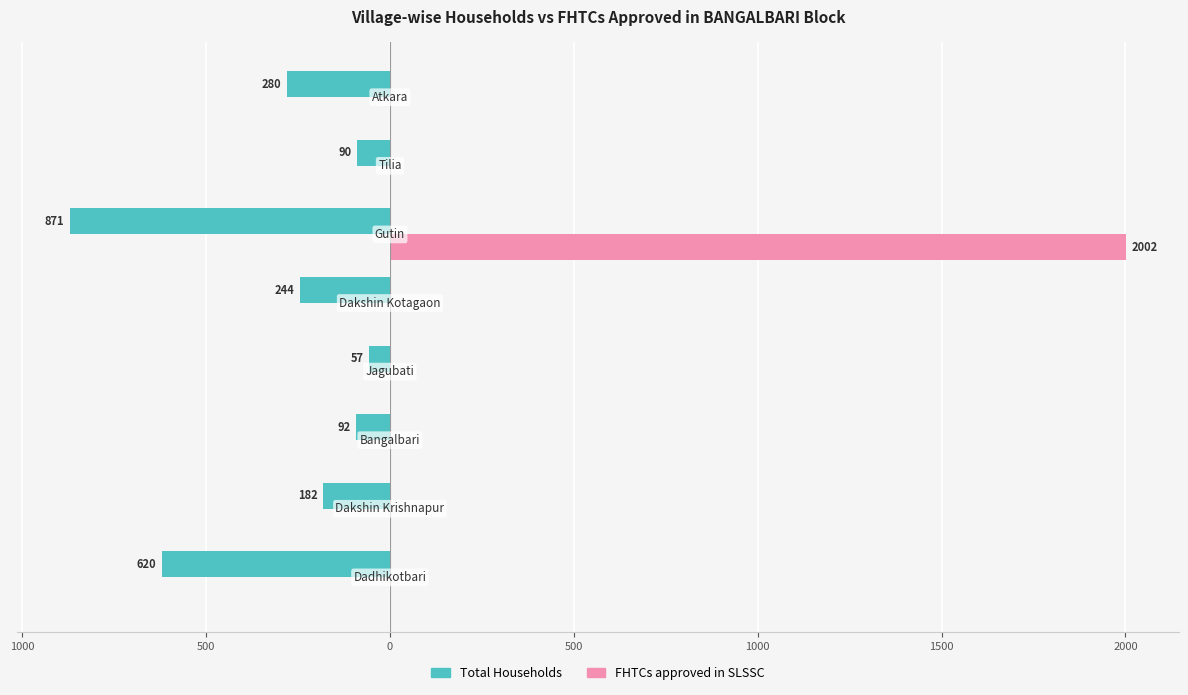

Reading left to right, what are all the values shown in this chart?

Total Households: -620	-182	-92	-57	-244	-871	-90	-280
FHTCs approved in SLSSC: 0	0	0	0	0	2002	0	0